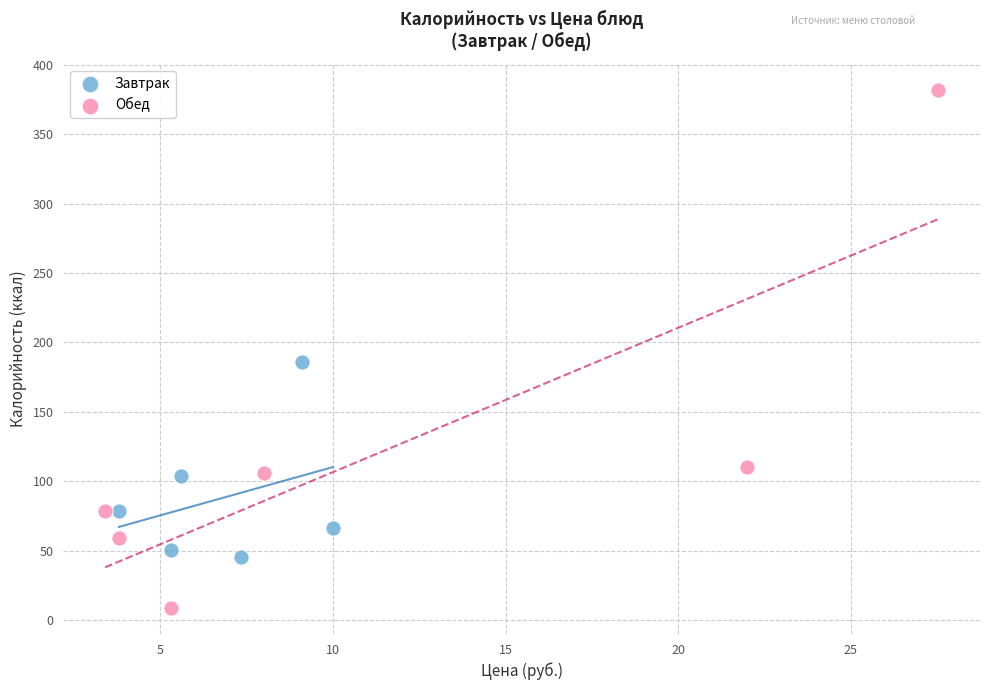

Which series contains the highest Y value?

Обед